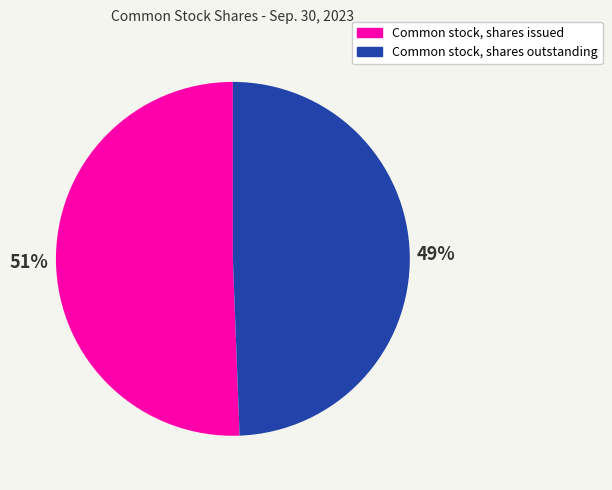

What is the ratio of the value at Common stock, shares issued to the value at Common stock, shares outstanding?

1.0